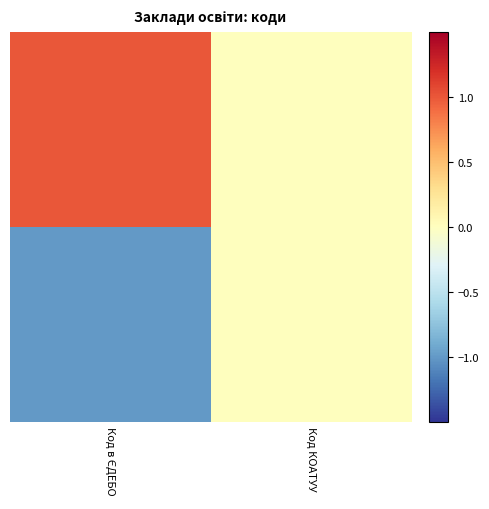

Which has a higher value, Код КОАТУУ or Код в ЄДЕБО?

Код в ЄДЕБО